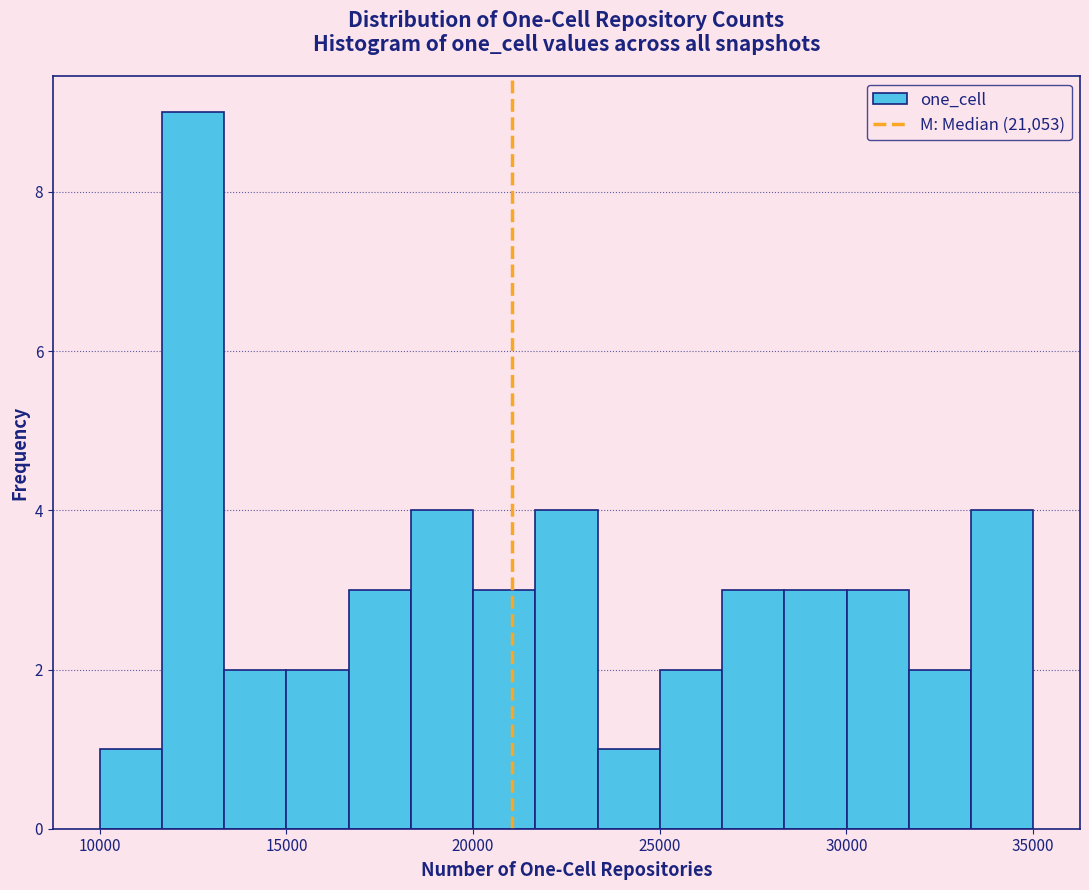

Read against the x-axis, roughly where is the centre of the tallest bar?

12500